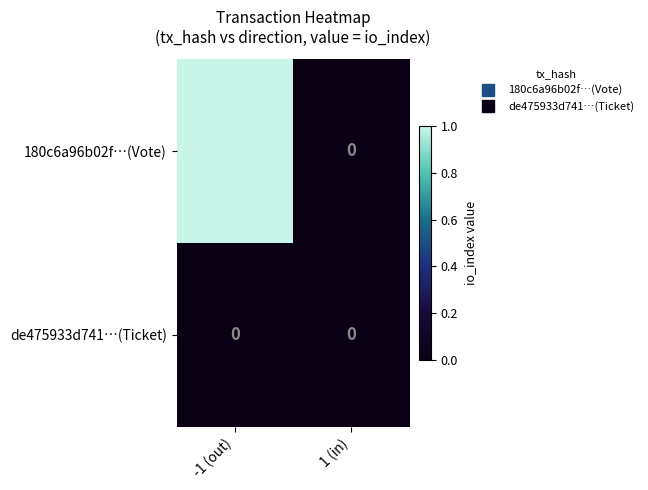

Which series changed the most between -1 (out) and 1 (in)?

180c6a96b02f…(Vote)